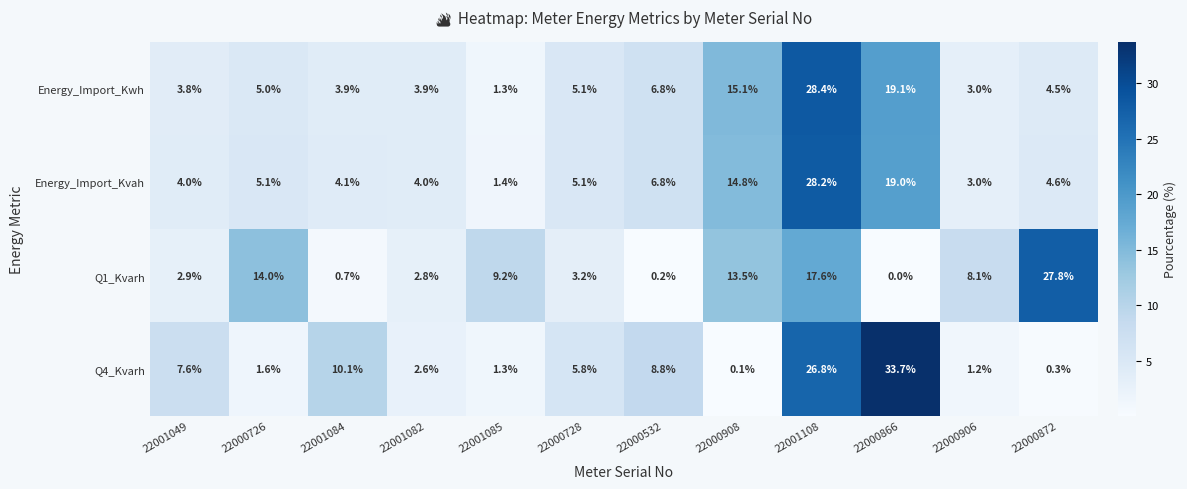

What is the maximum value for Q1_Kvarh?

27.8